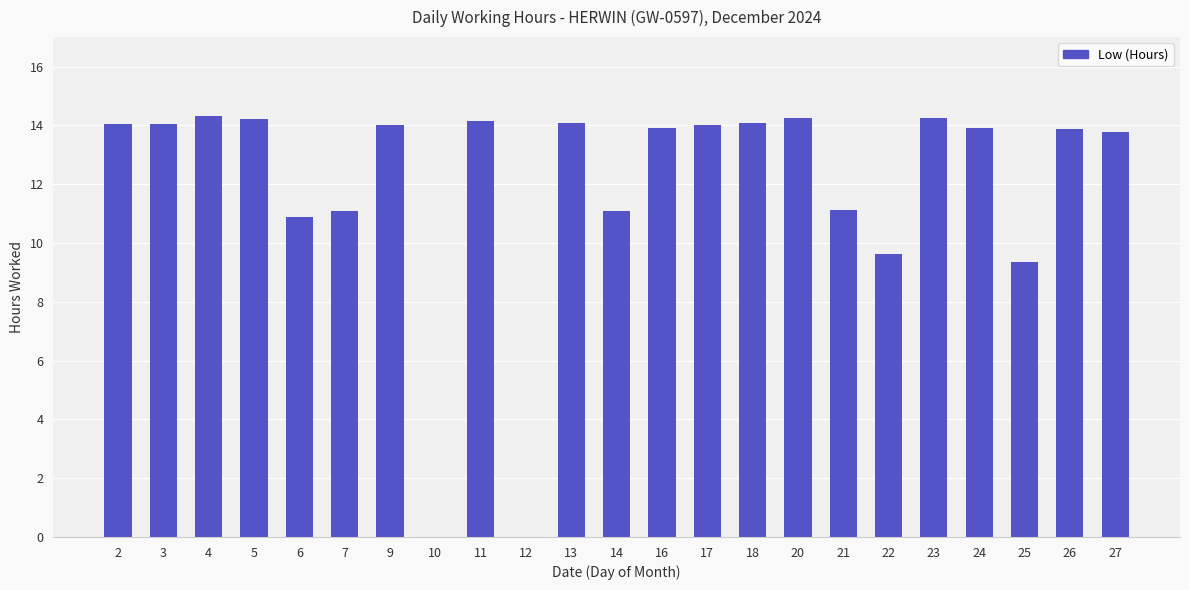

What value does the data have at 7?

11.1